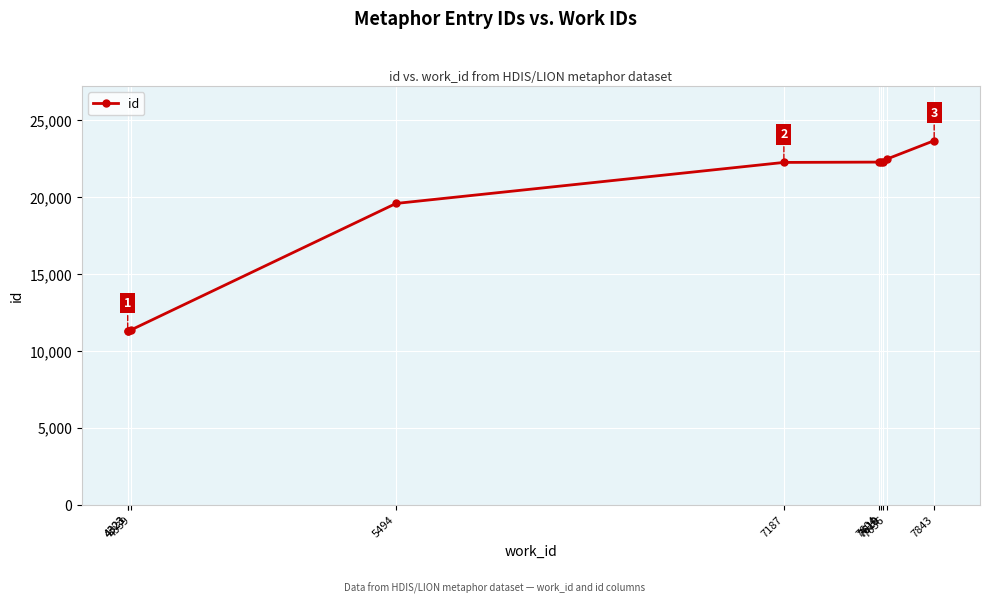

Reading right to left, extract all data points from this chart.

7843=23668	7636=22467	7619=22301	7610=22284	7604=22273	7187=22252	5494=19583	4339=11369	4323=11294	4323=11274